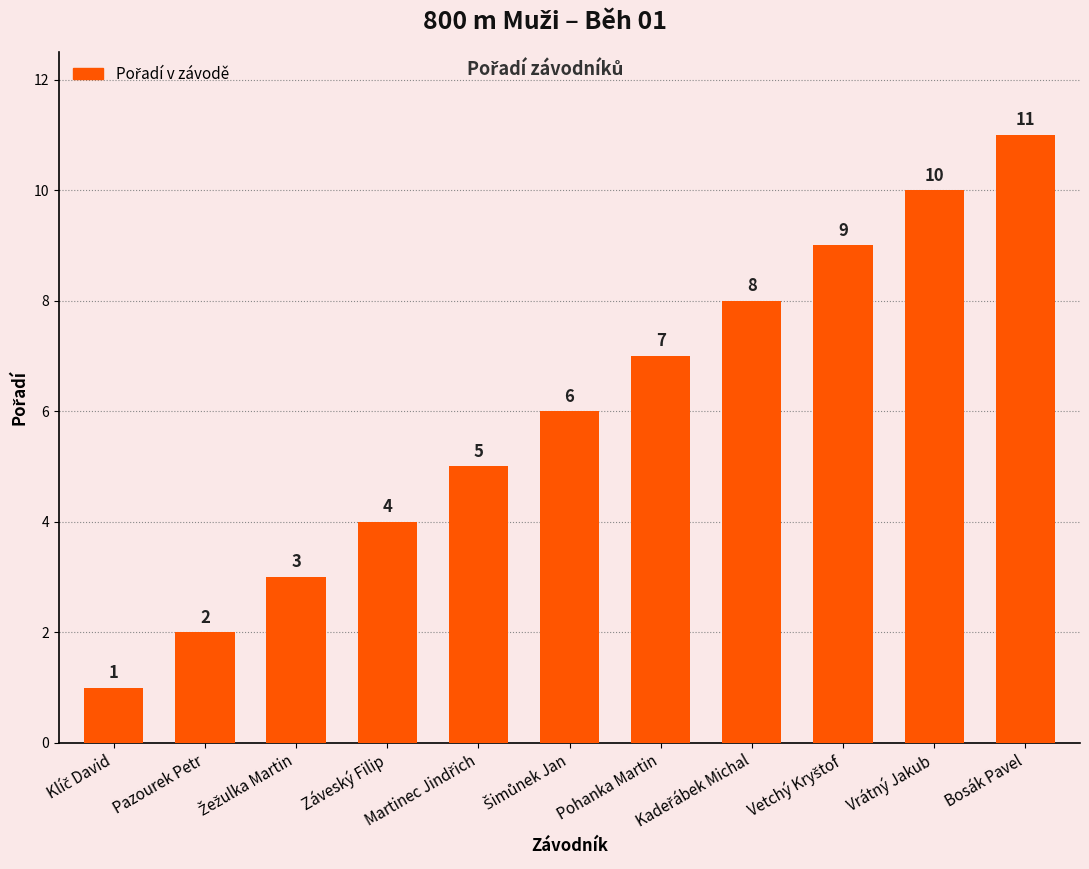

How many values are between 3 and 9?

7